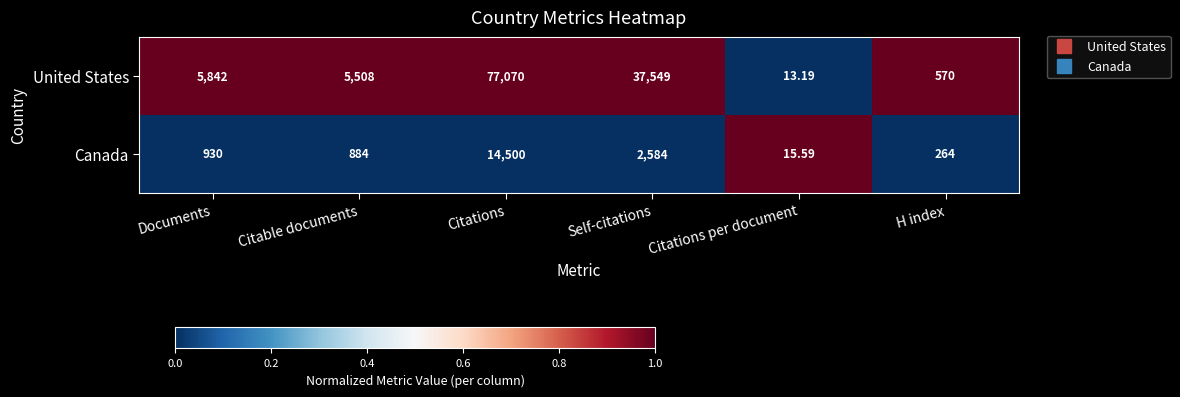

Count the number of categories in the chart.

6